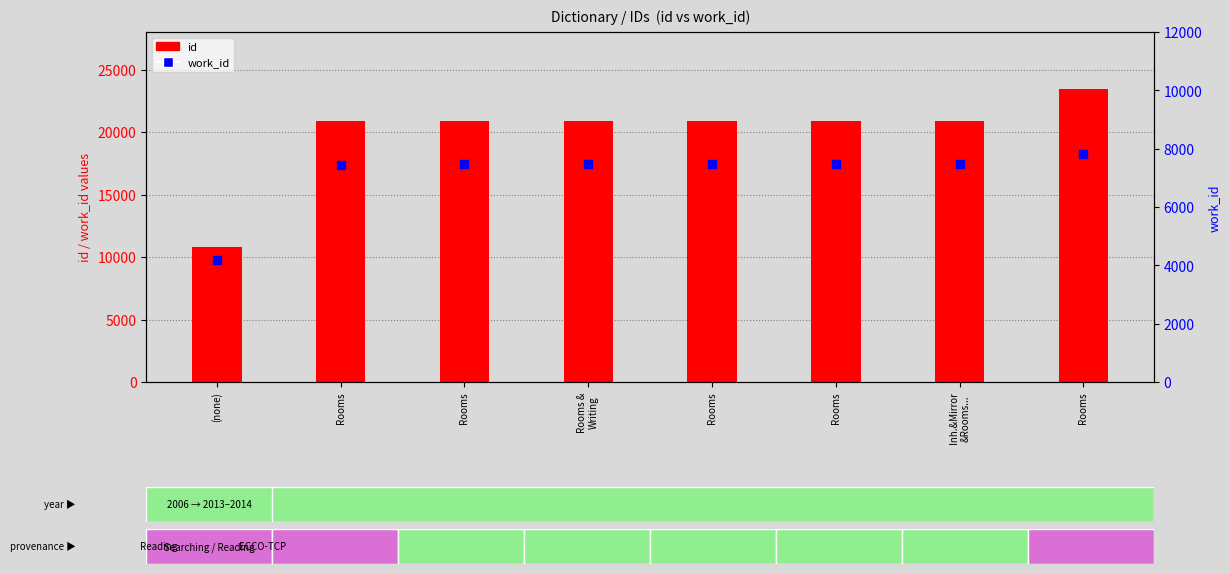

At which category is the sum across all series the highest?

Rooms